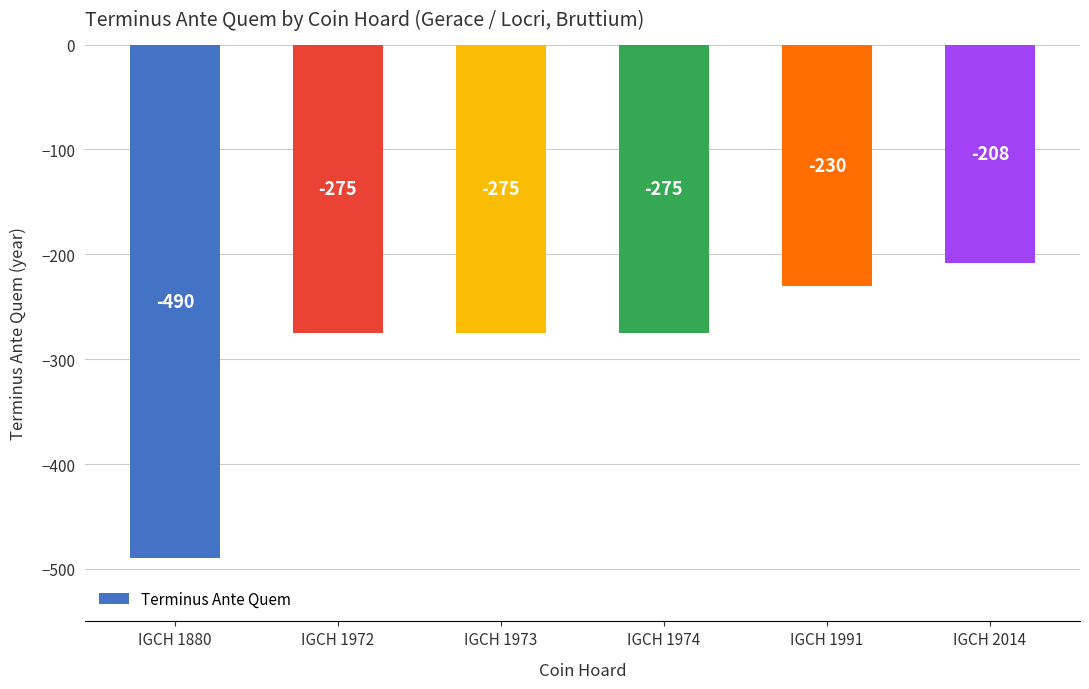

Is it true that the value at IGCH 1972 is -120?

False